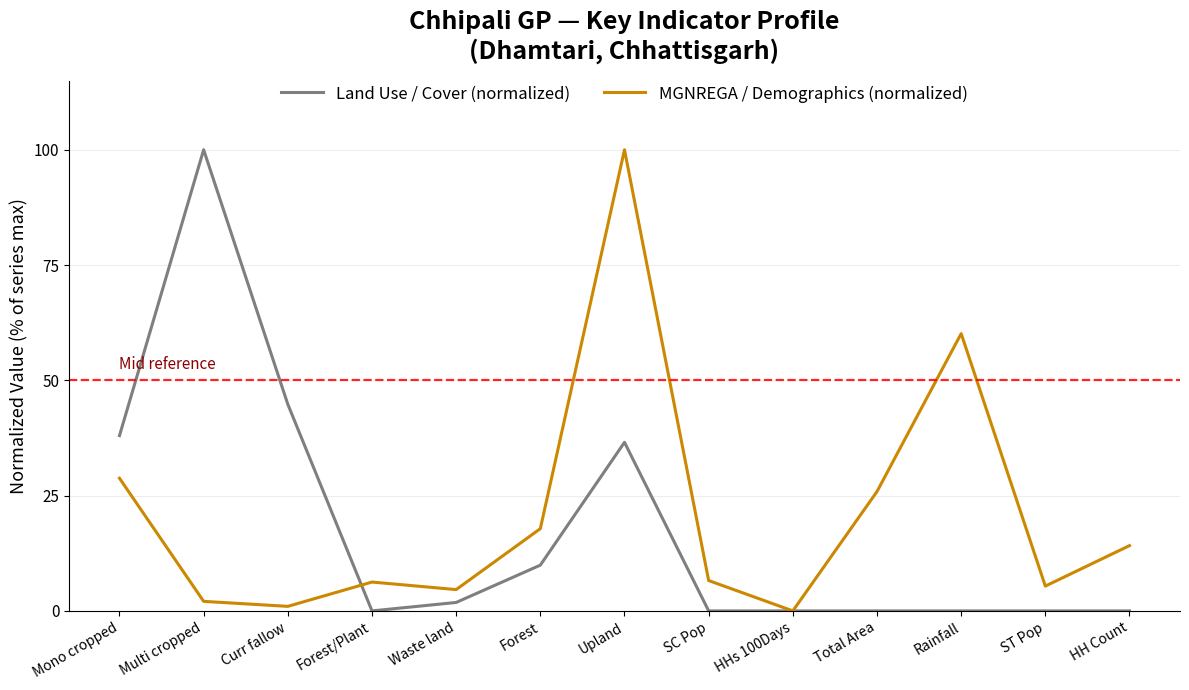

True or false: Land Use / Cover (normalized) has a value of 69.4 at Rainfall.

False